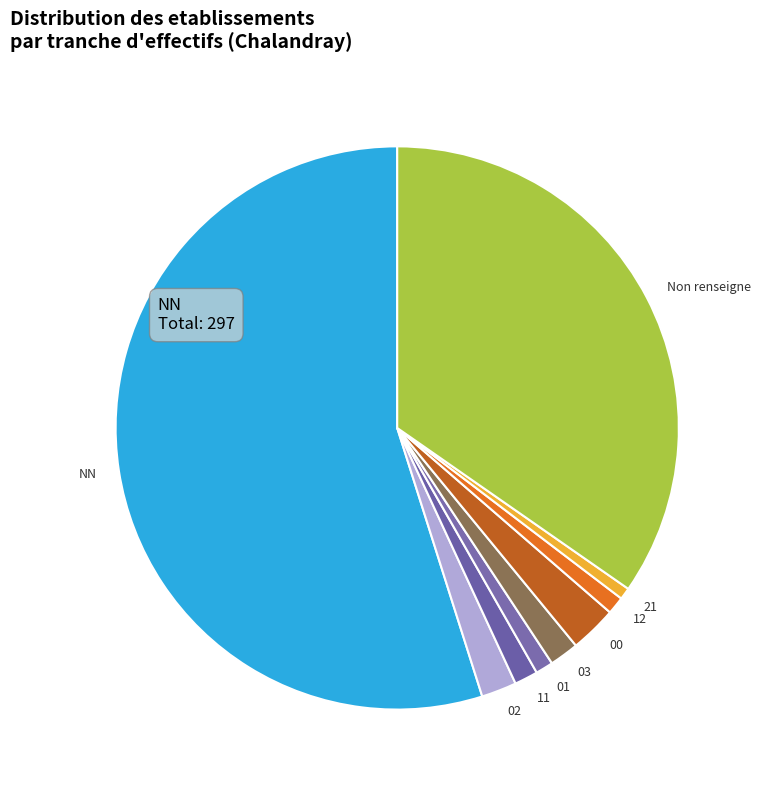

Between 03 and 00, which is larger?

00